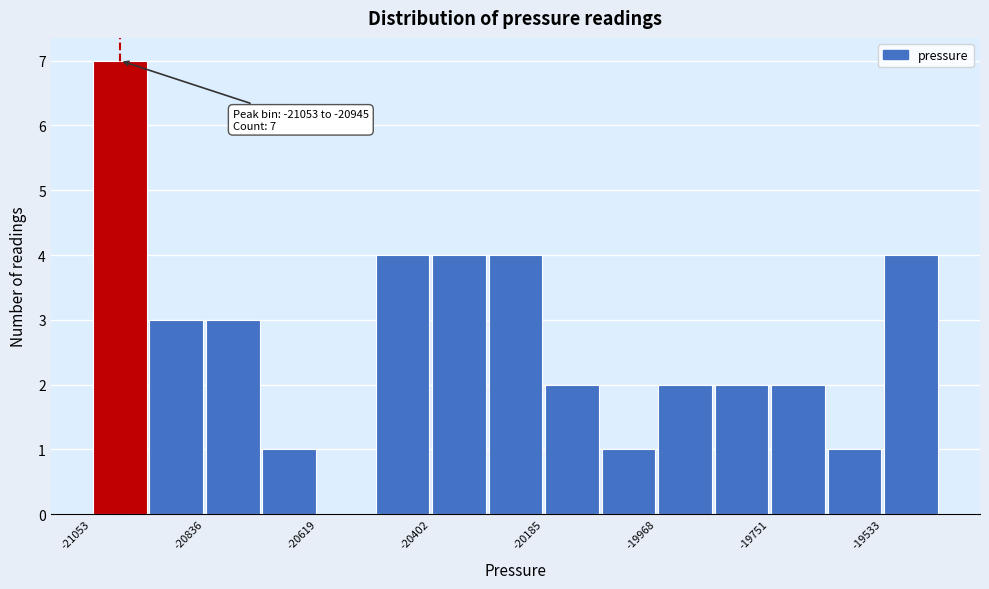

Around what value on the x-axis is the tallest bar? Give the approximate position of its centre, as read against the axis.

-21000